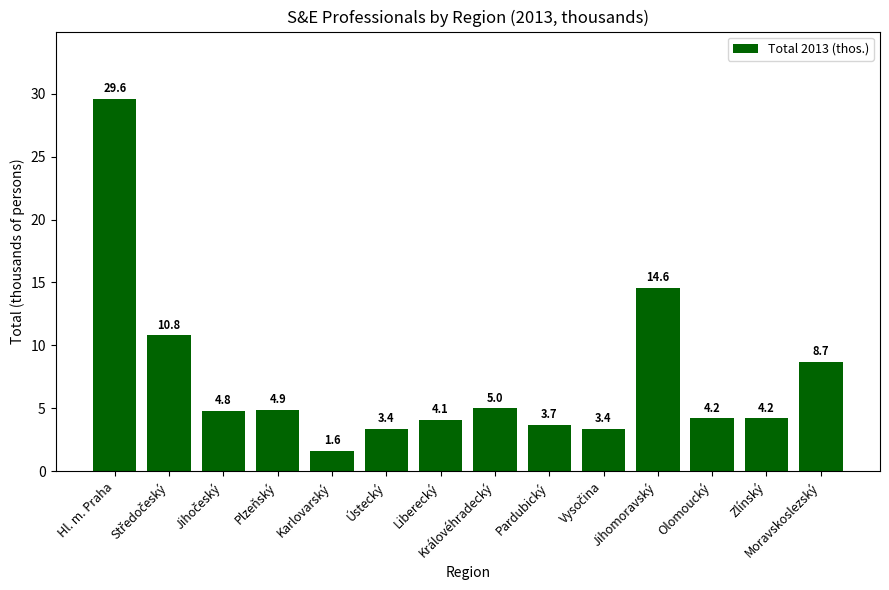

What is the change in value from Královéhradecký to Jihomoravský?

+9.6